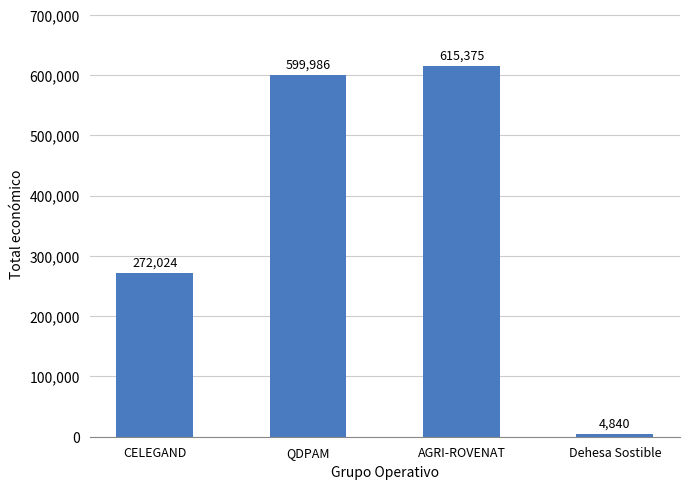

Reading right to left, transcribe all the data shown in this chart.

4840	615375	599986	272024